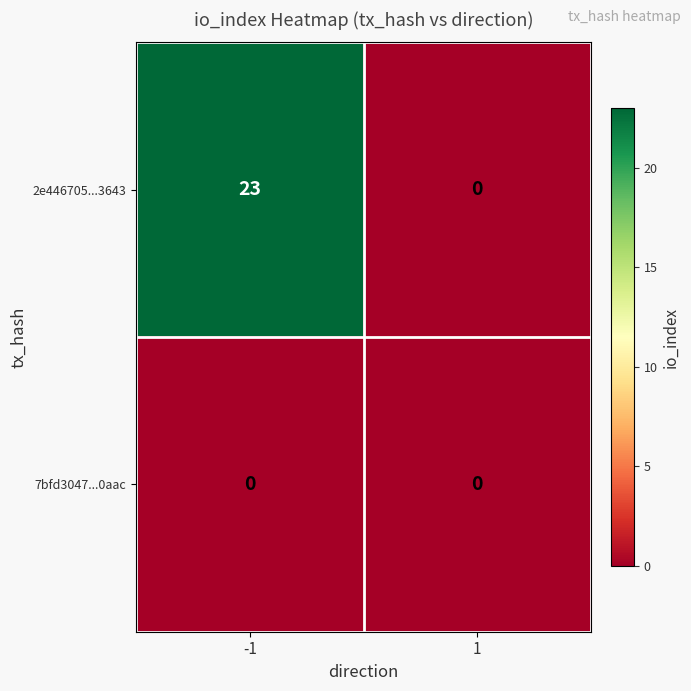

What is the maximum value shown in the chart?

23